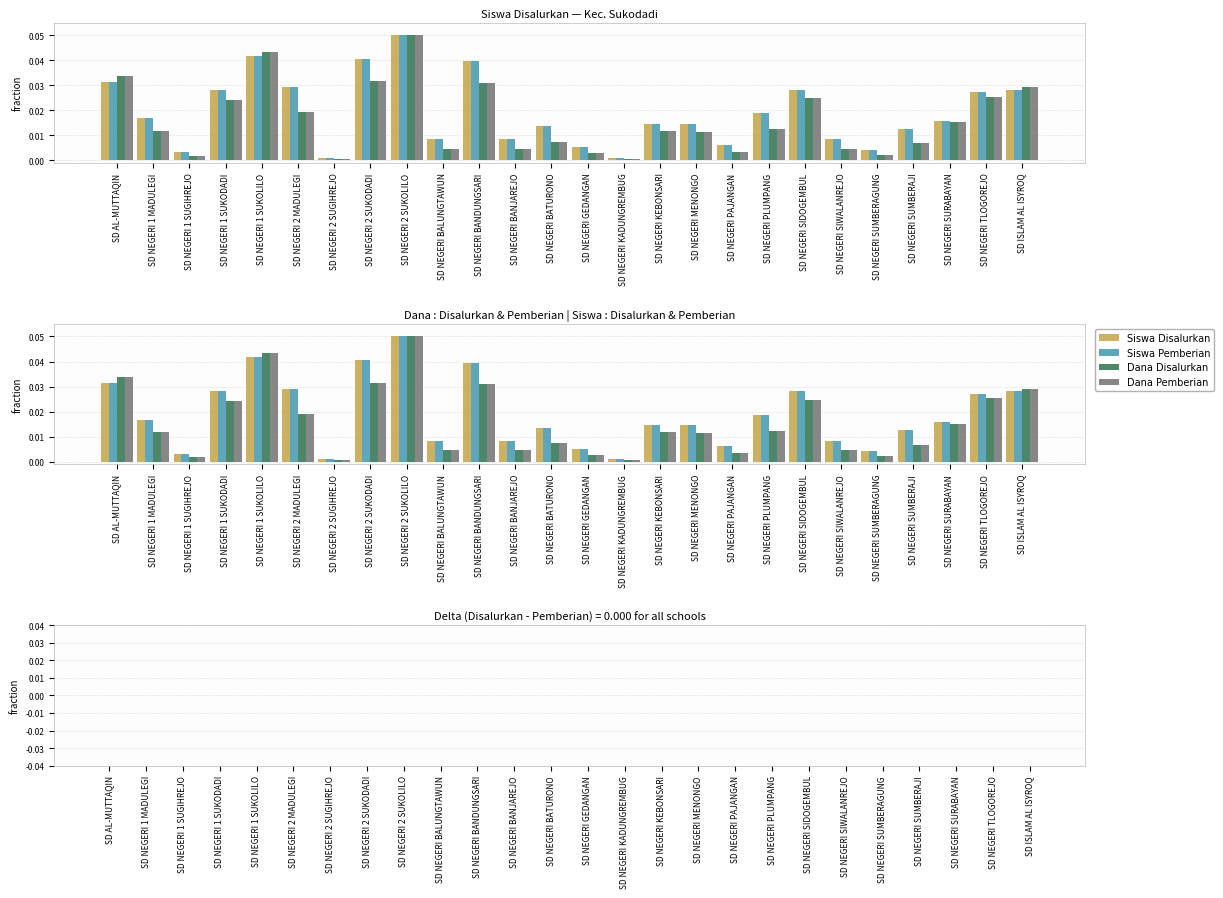

Between SD NEGERI BALUNGTAWUN and SD NEGERI 1 SUGIHREJO, which is larger?

SD NEGERI BALUNGTAWUN